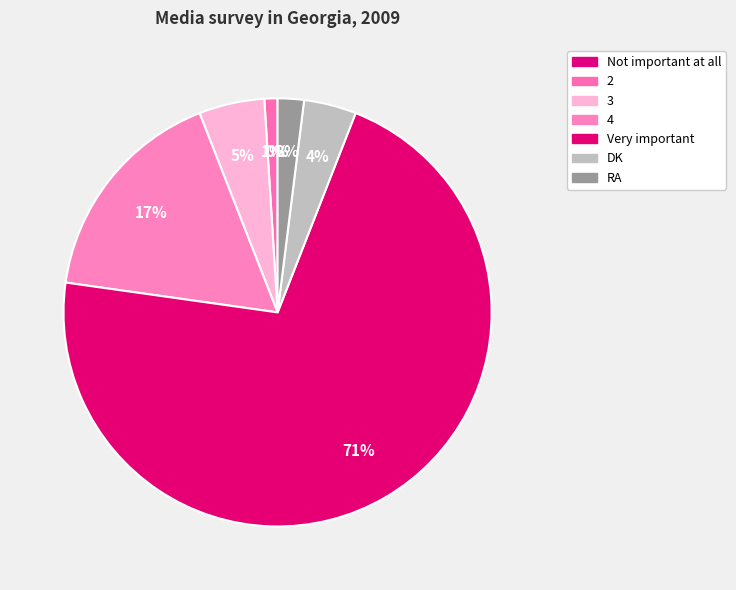

To the nearest percent, what portion does RA represent?

2%